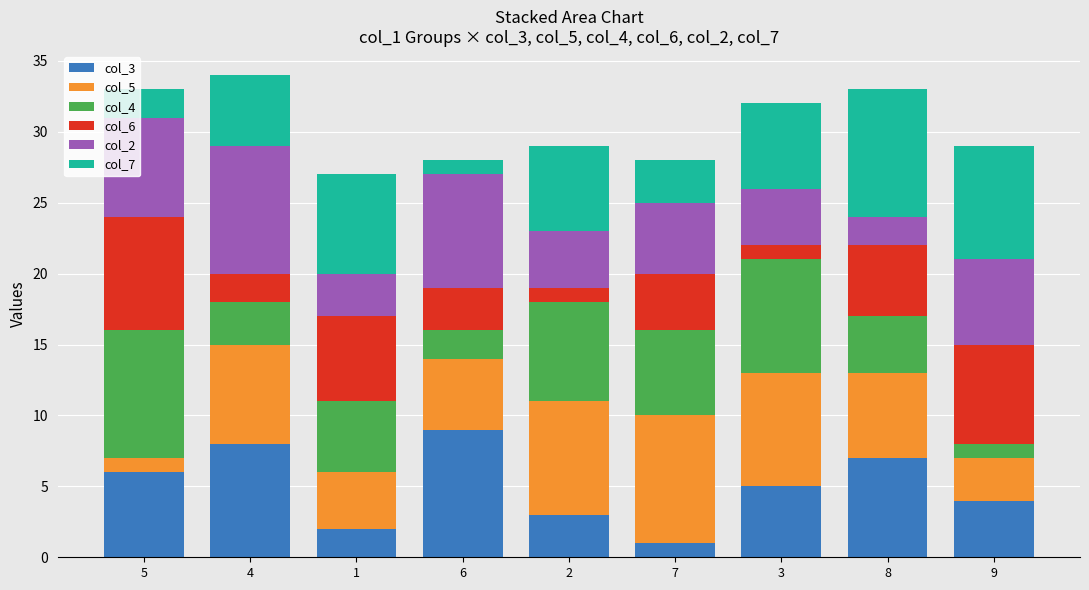

The col_2 series shows 3 at 8. True or false?

False